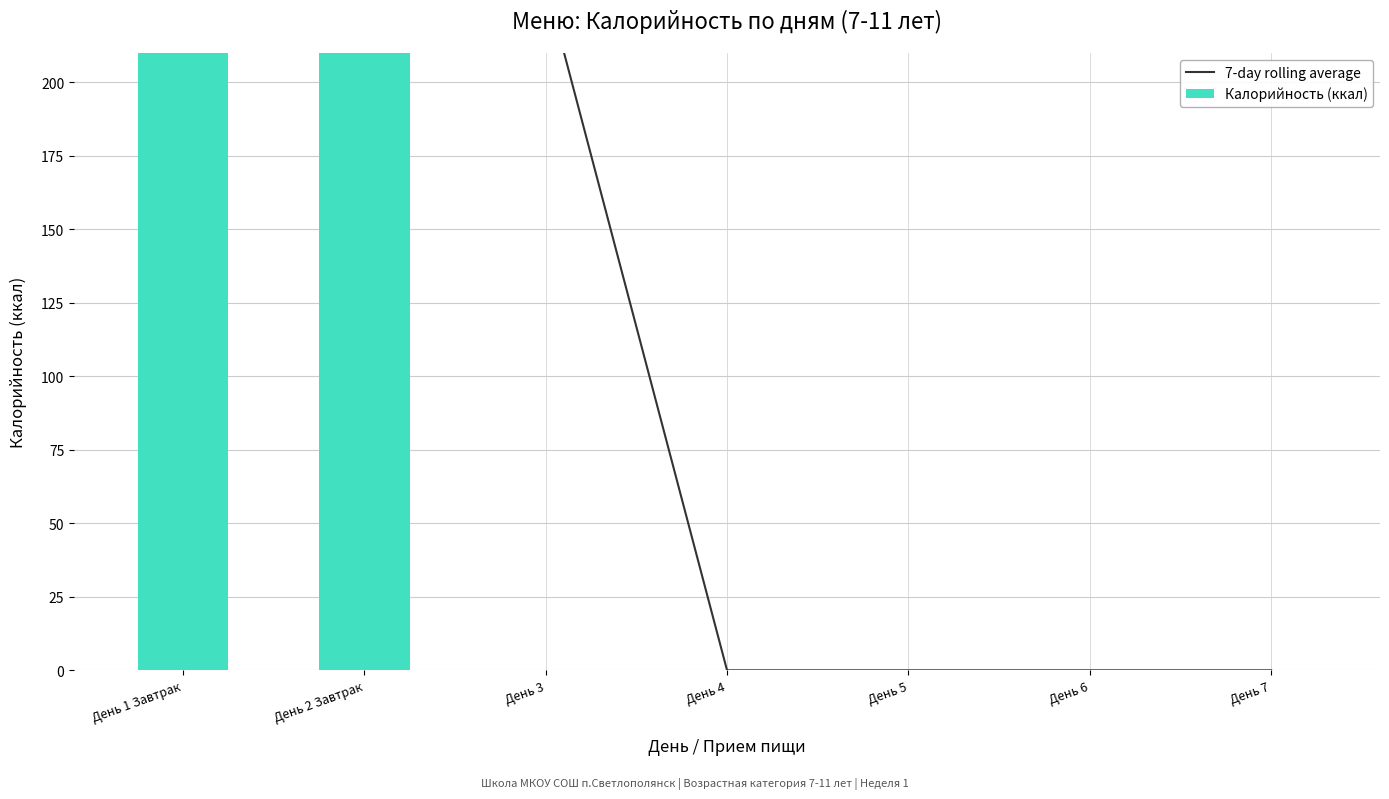

How many positive values does the 7-day rolling average series have?

3